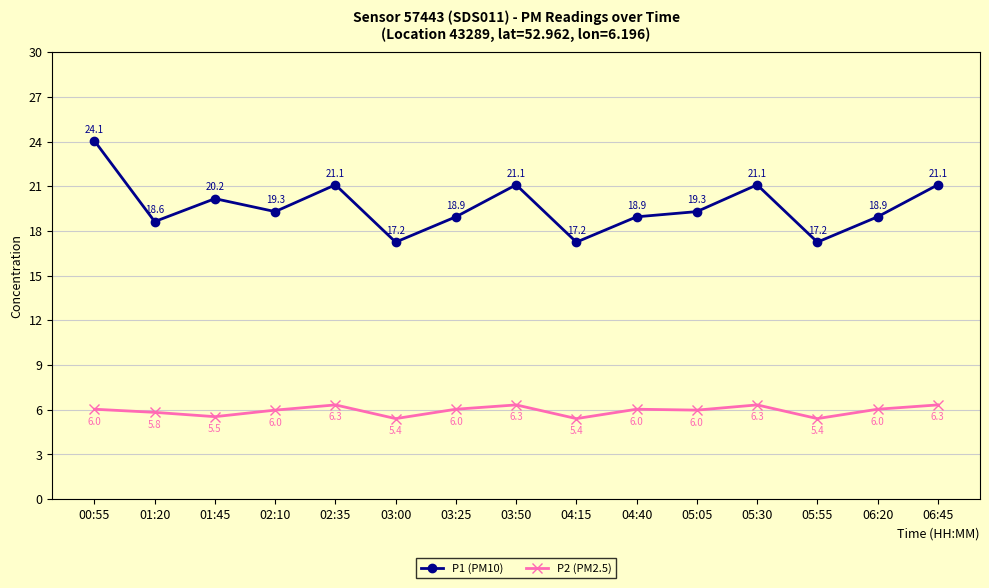

What is the sum of the P2 (PM2.5) values at 03:25 and 02:10?

12.0